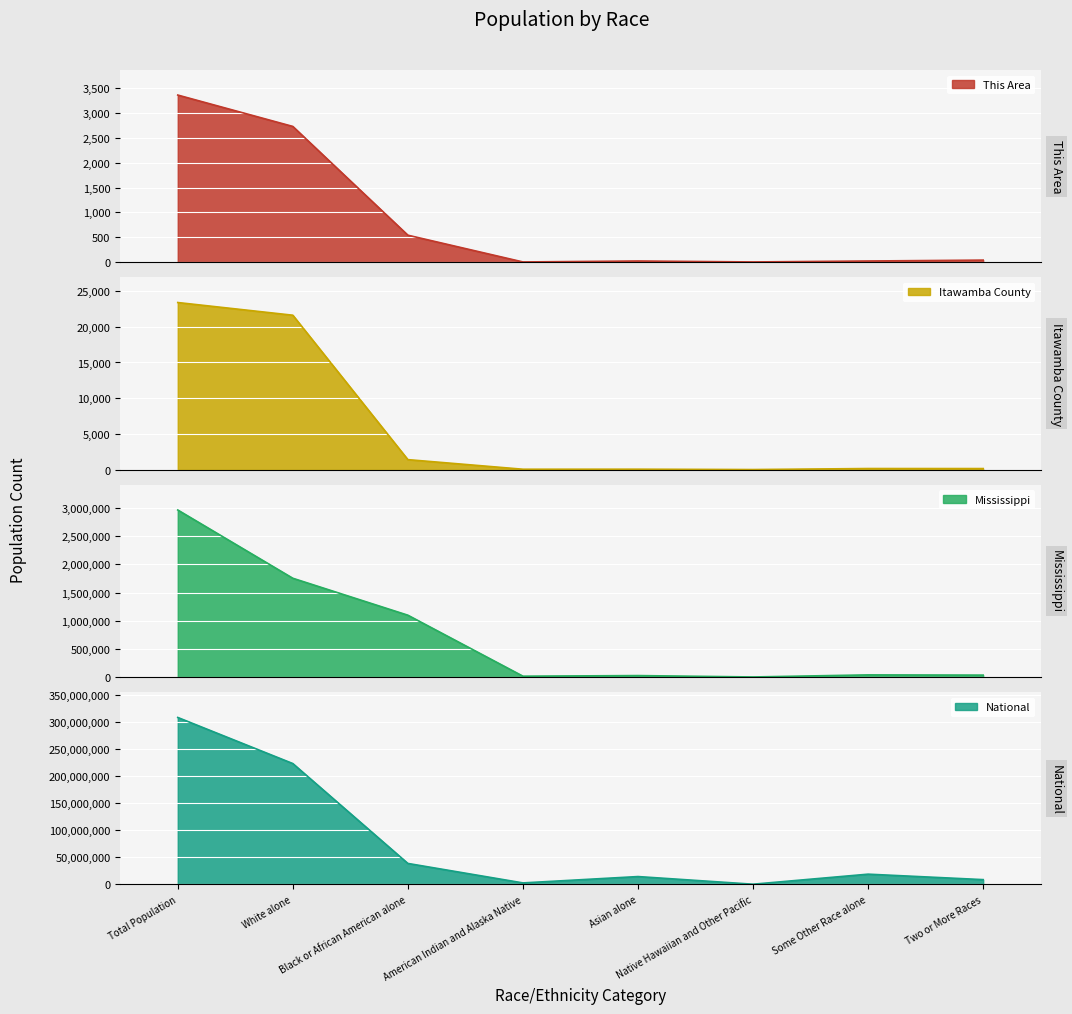

What position from the right is Asian alone?

4